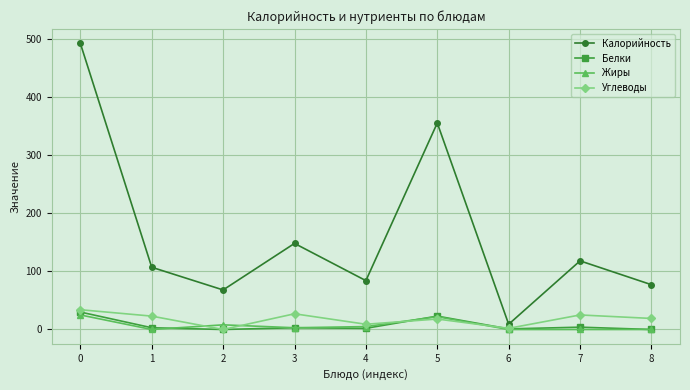

How many distinct data groups are displayed?

4